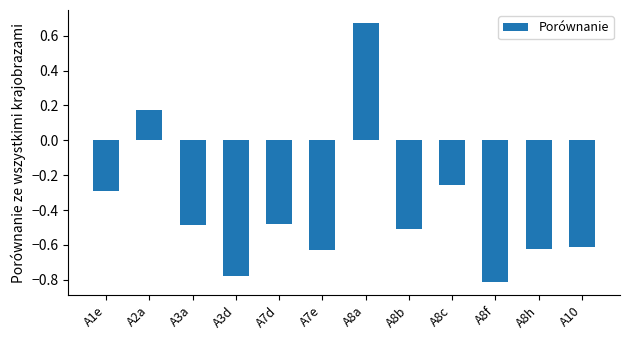

How many values exceed 0?

2